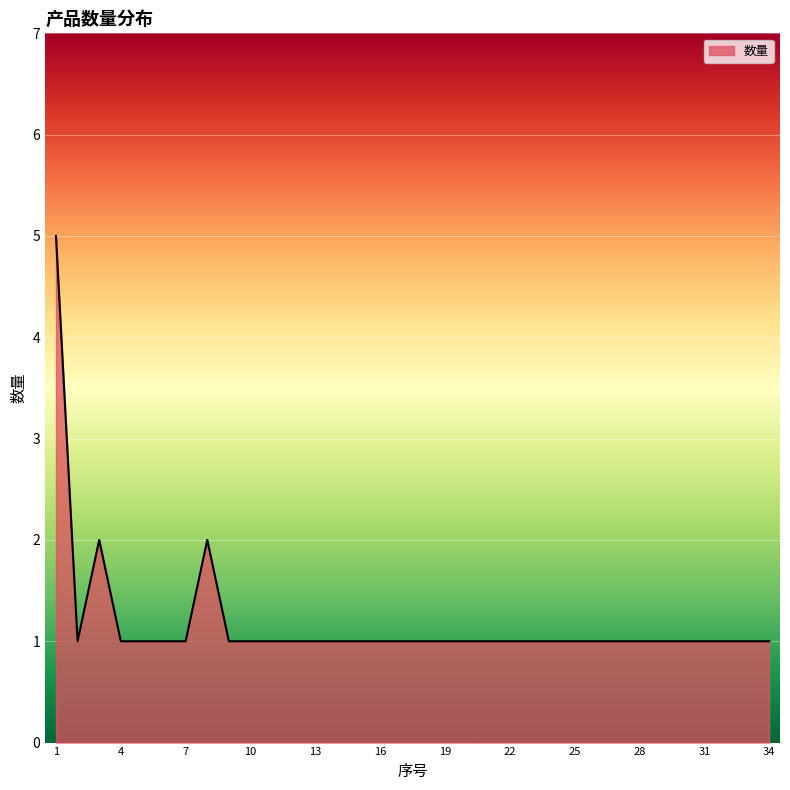

Reading right to left, extract all data points from this chart.

1	1	1	1	1	1	1	1	1	1	1	1	1	1	1	1	1	1	1	1	1	1	1	1	1	1	2	1	1	1	1	2	1	5